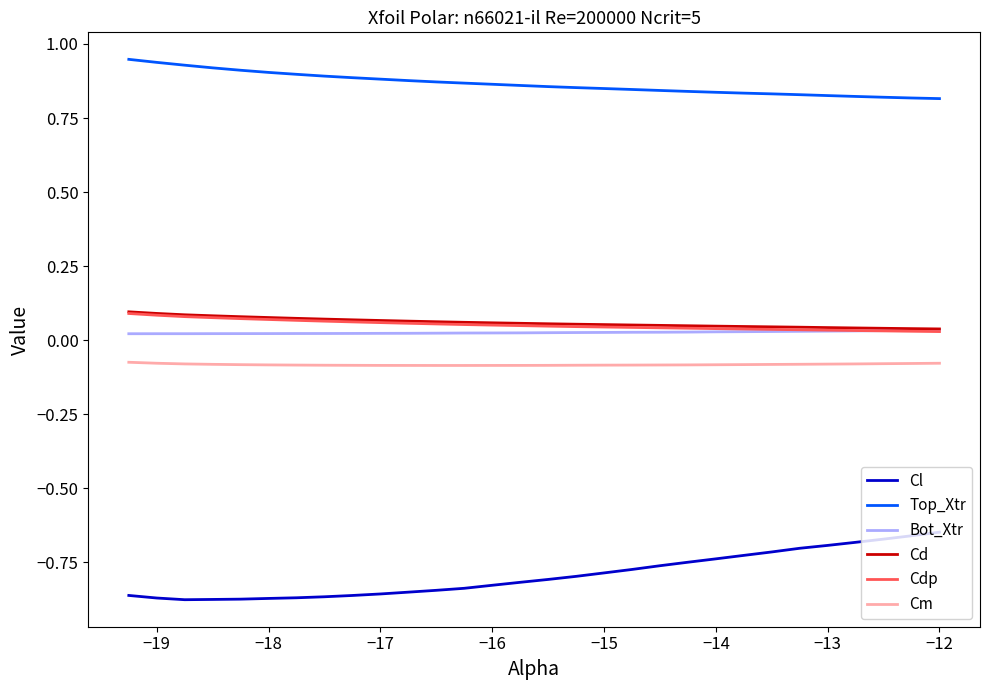

True or false: Cdp and Top_Xtr cross at least once.

False